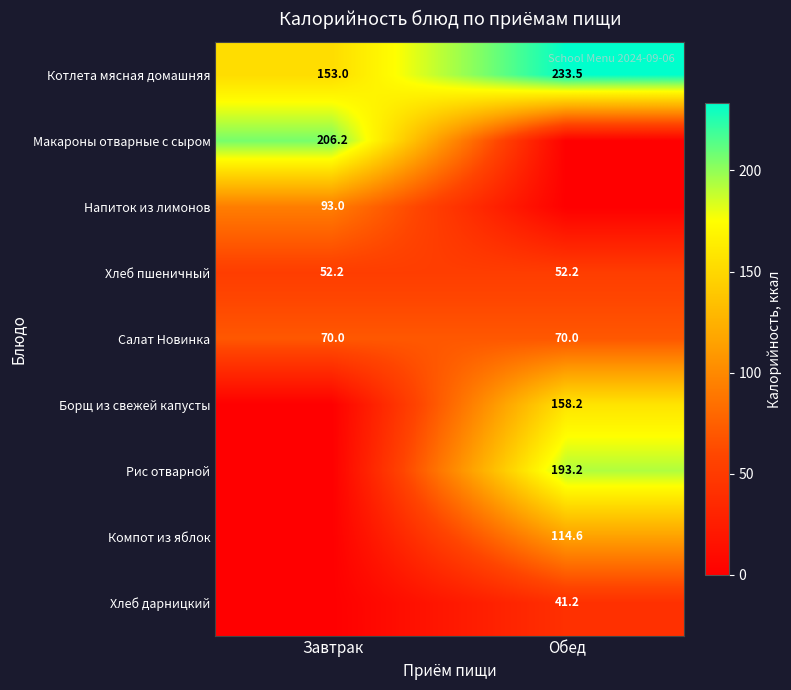

The value of Компот из яблок at Обед is 114.6. True or false?

True